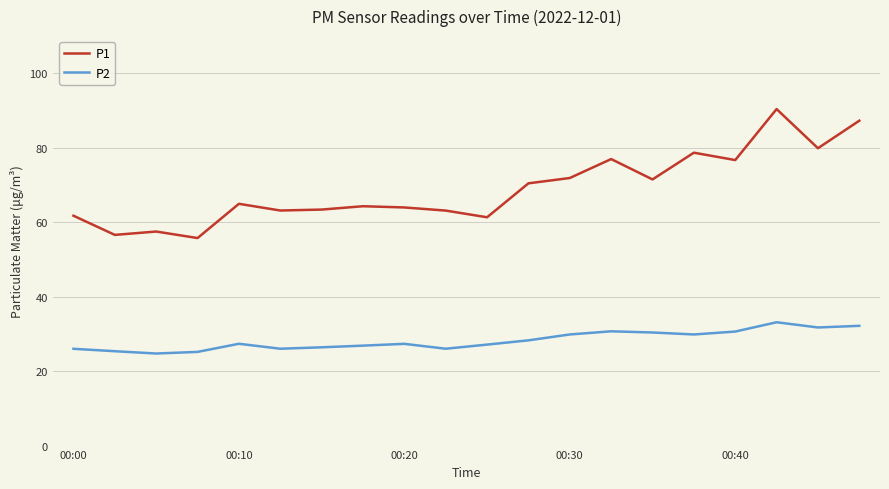

What is the smallest value displayed?

24.7